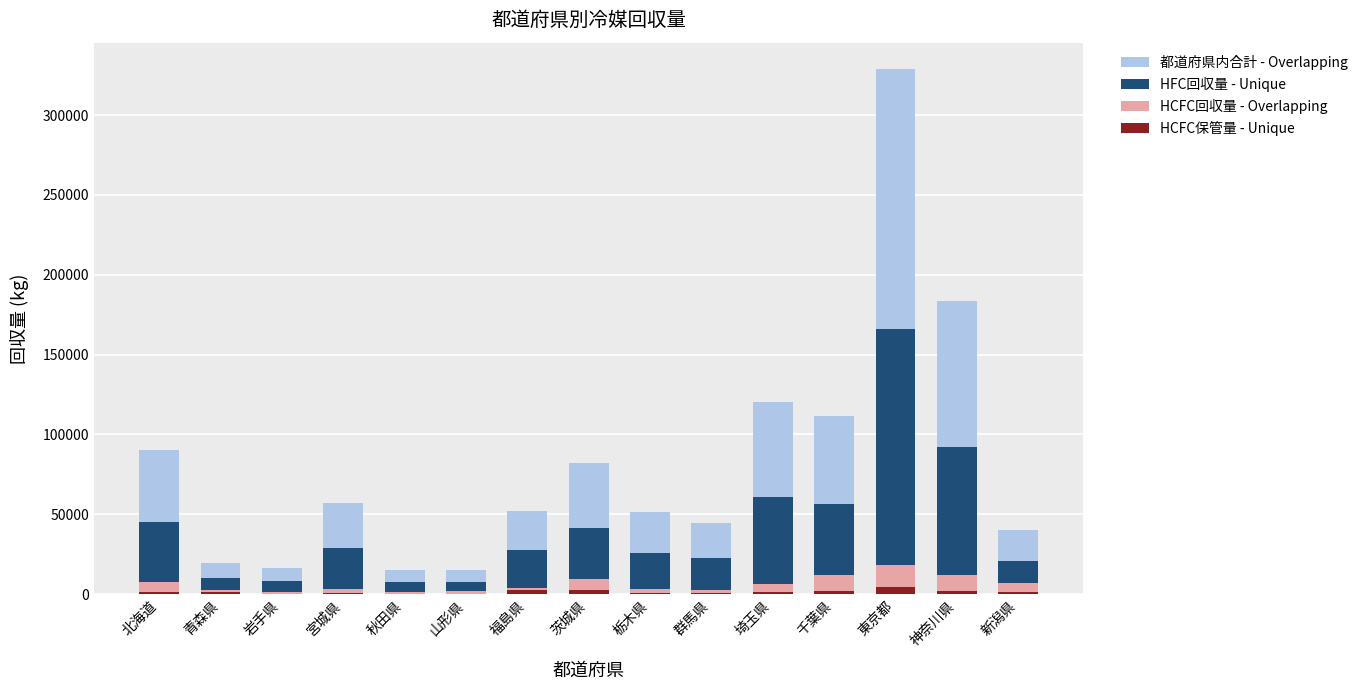

How many series are shown in this chart?

4